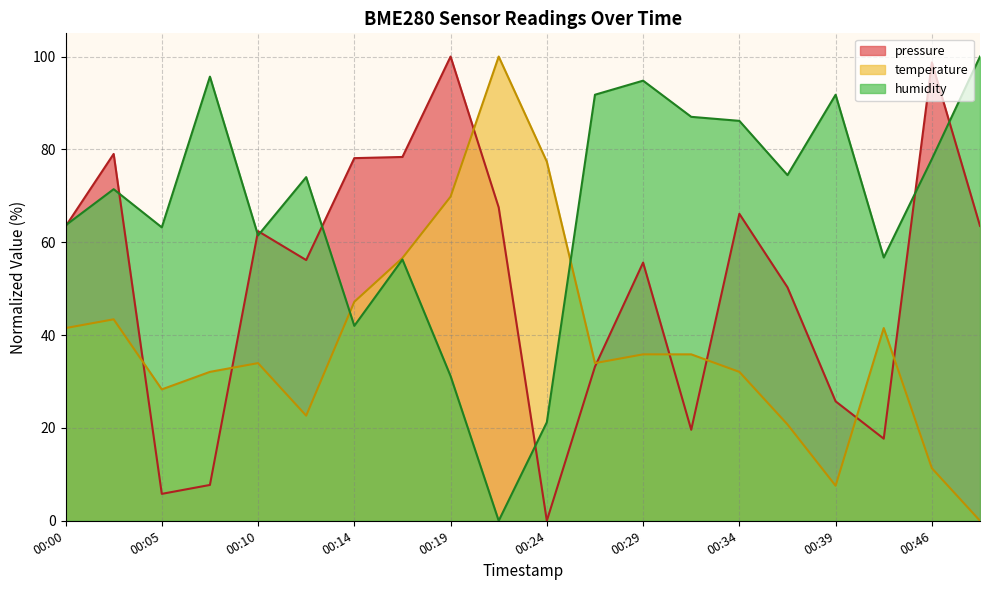

Is the value of humidity at 00:31 greater than the value of temperature at 00:07?

Yes